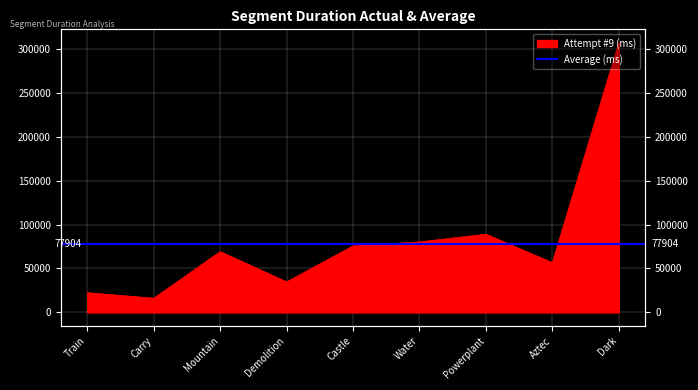

What is the label of the 5th point from the left?

Castle